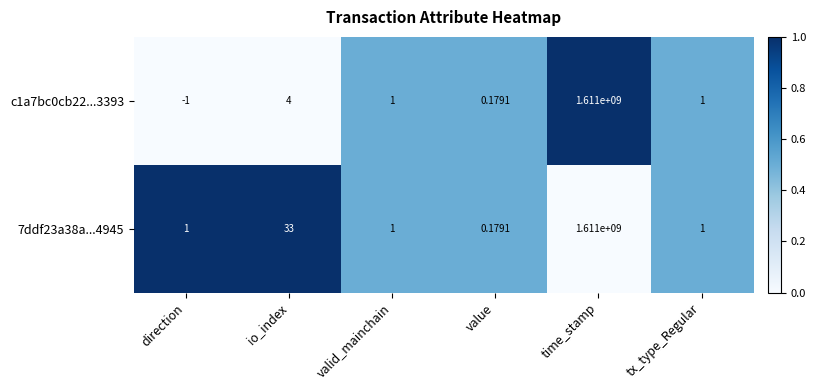

Which category has the lowest value across all series?

direction